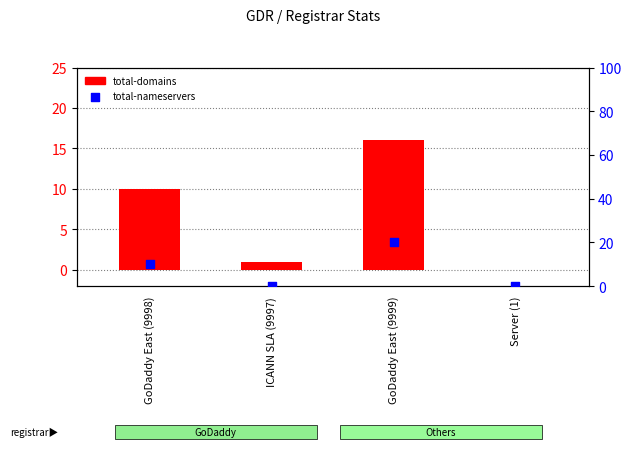

Which series has the largest total across all categories?

total-nameservers